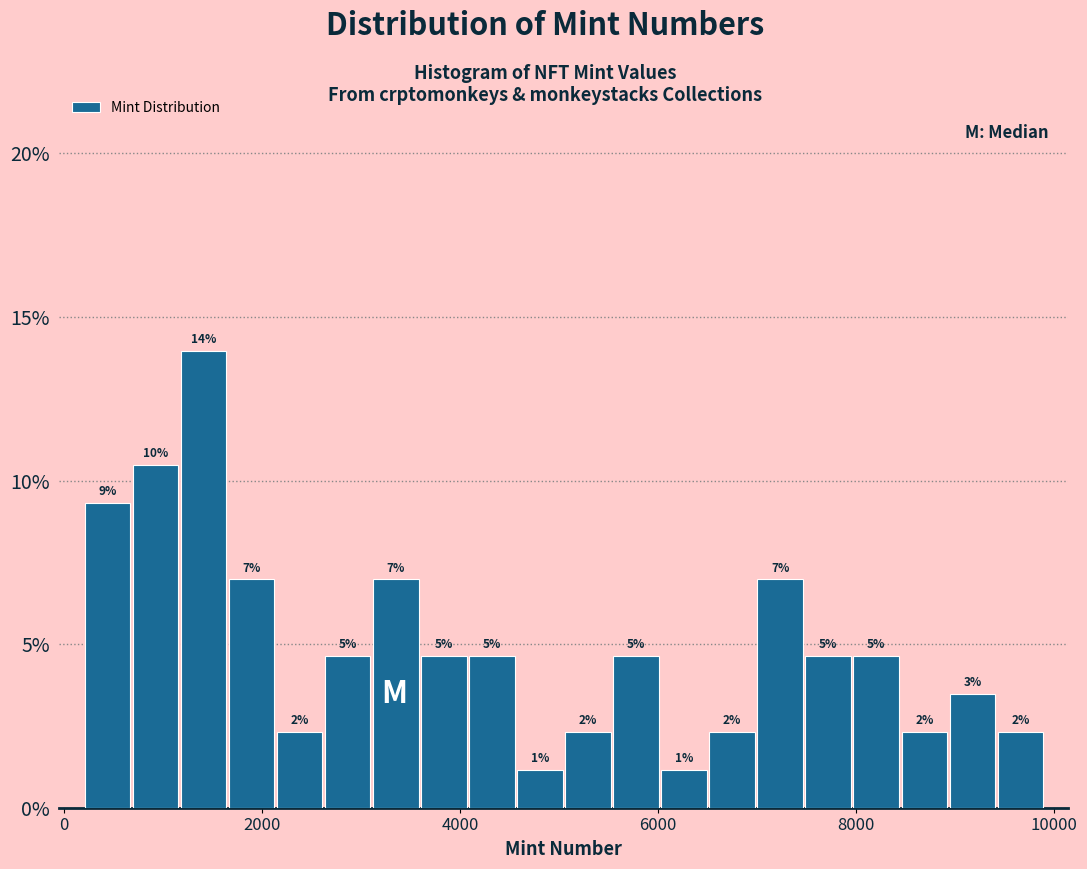

Read against the x-axis, roughly where is the centre of the tallest bar?

1400